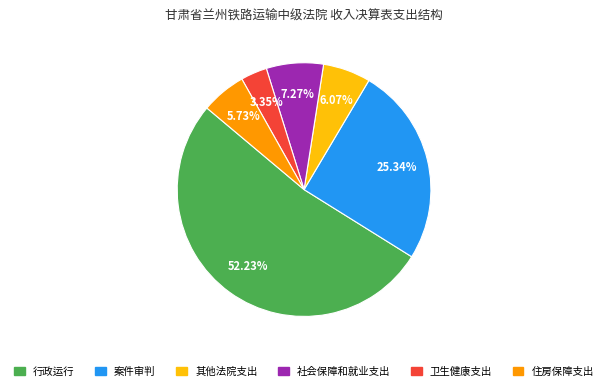

Approximately how many times larger is the value at 案件审判 compared to 行政运行?

0.5